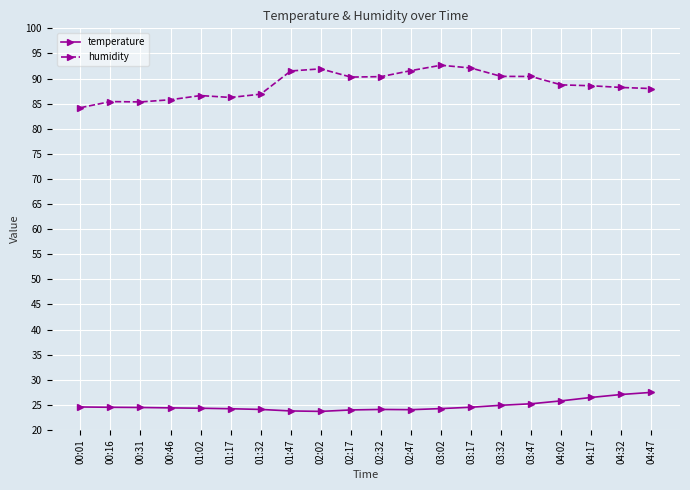

What are all the series names shown in the legend?

temperature, humidity